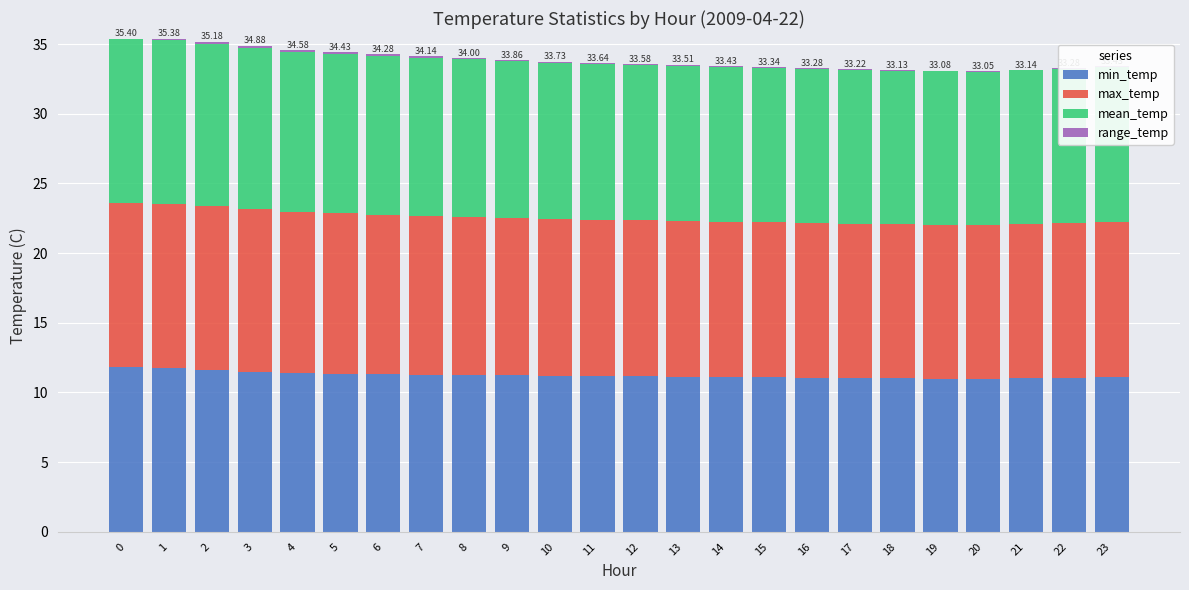

What is the total value across all series at 0?

35.4